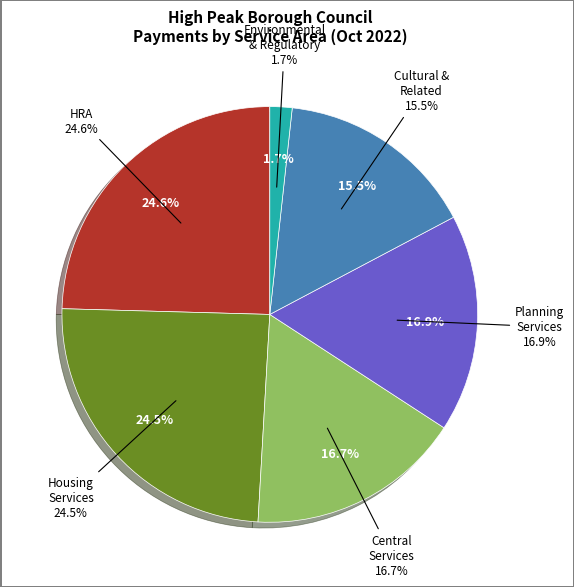

Is the sum of Planning Services and Cultural and Related Services greater than half?

No